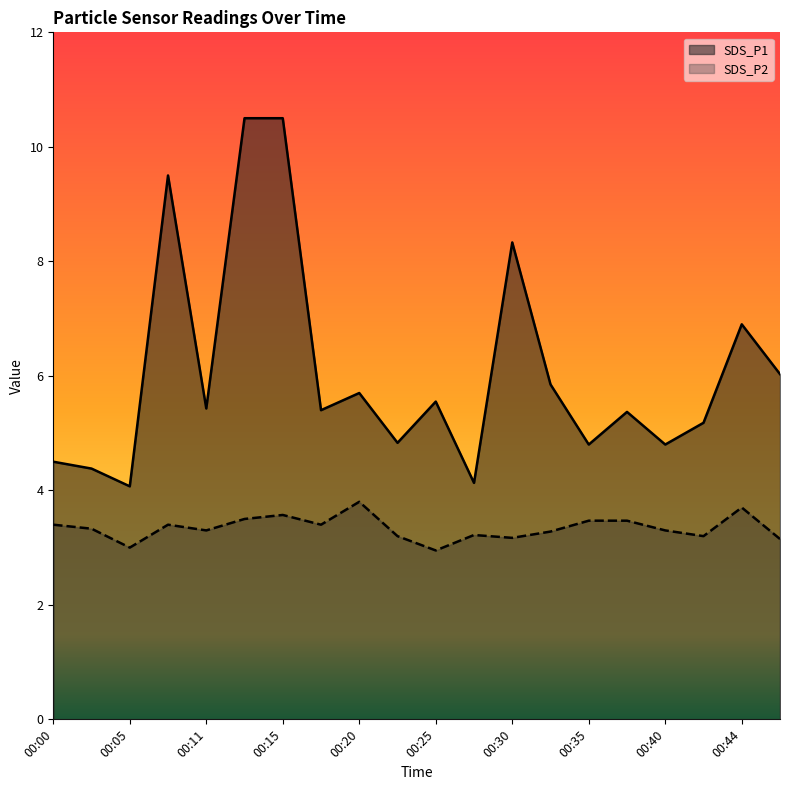

How many interior local valleys does the SDS_P1 series have?

7